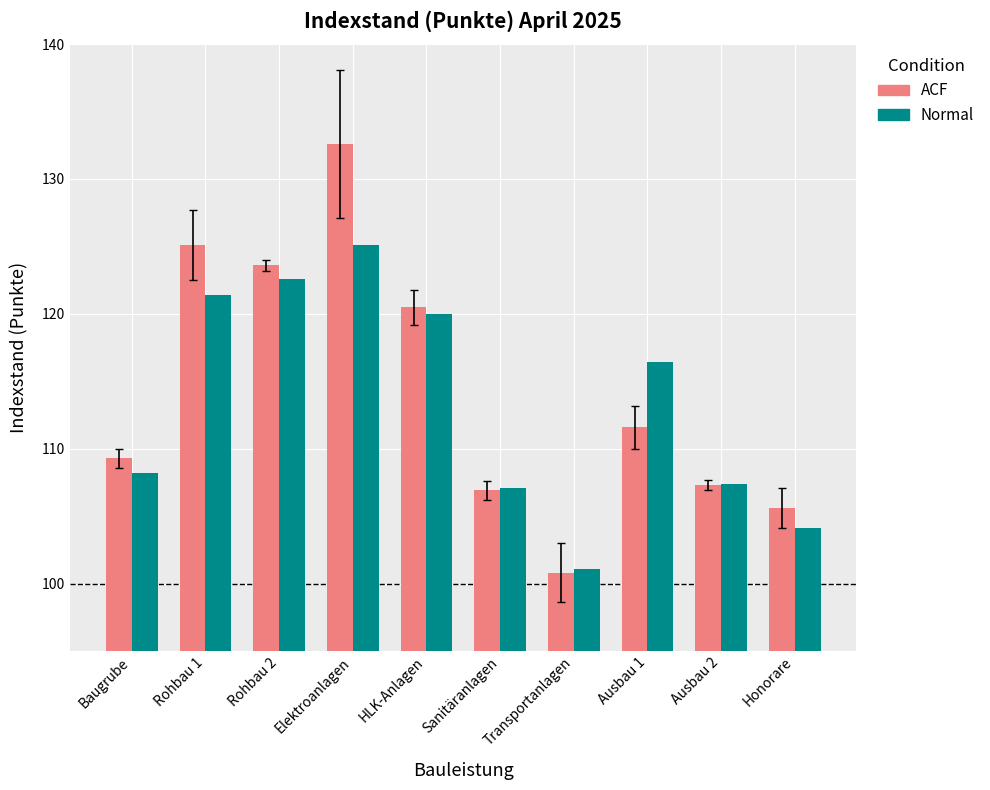

Which series has the largest total across all categories?

ACF